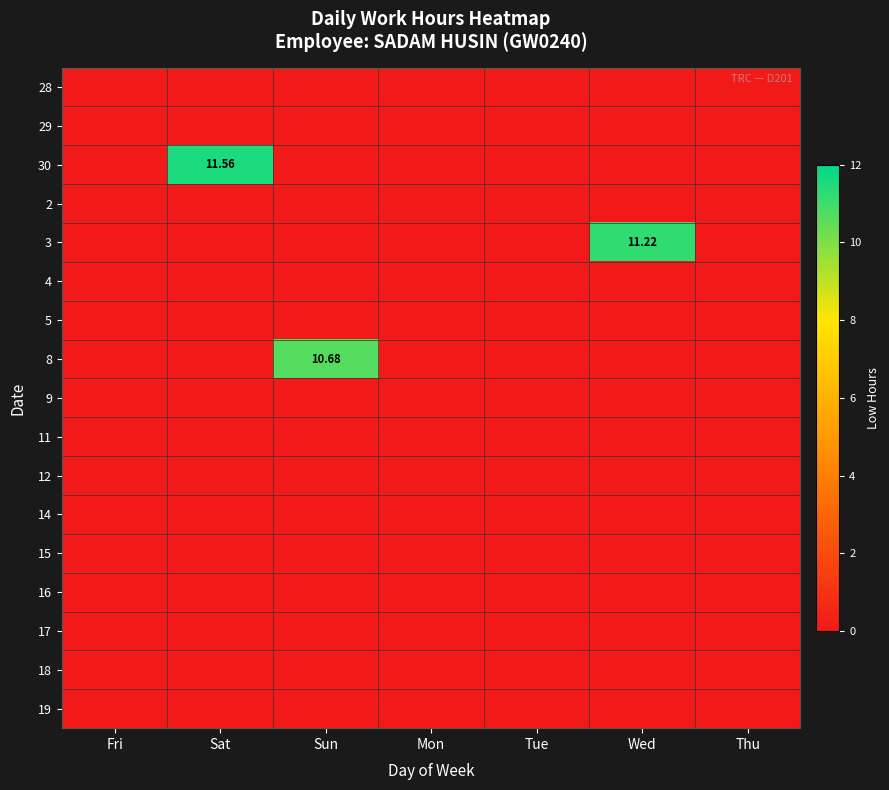

What is the difference between the highest and lowest values at Sun?

10.7